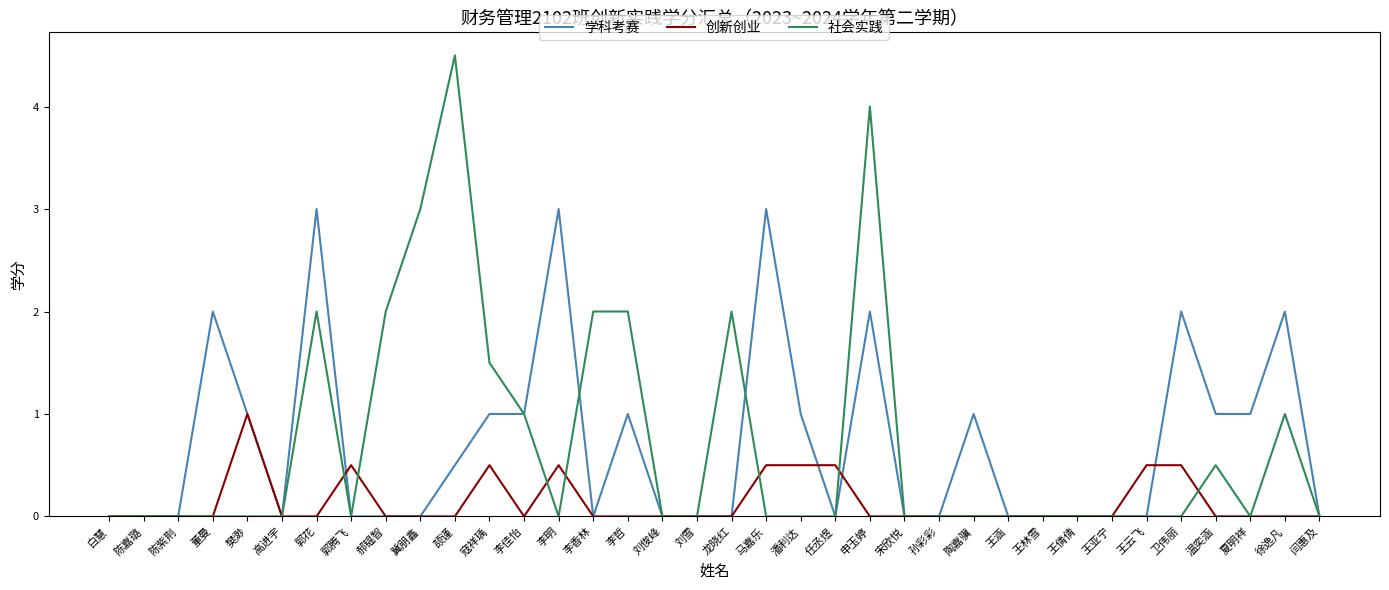

What position from the right is 潘利达?

16